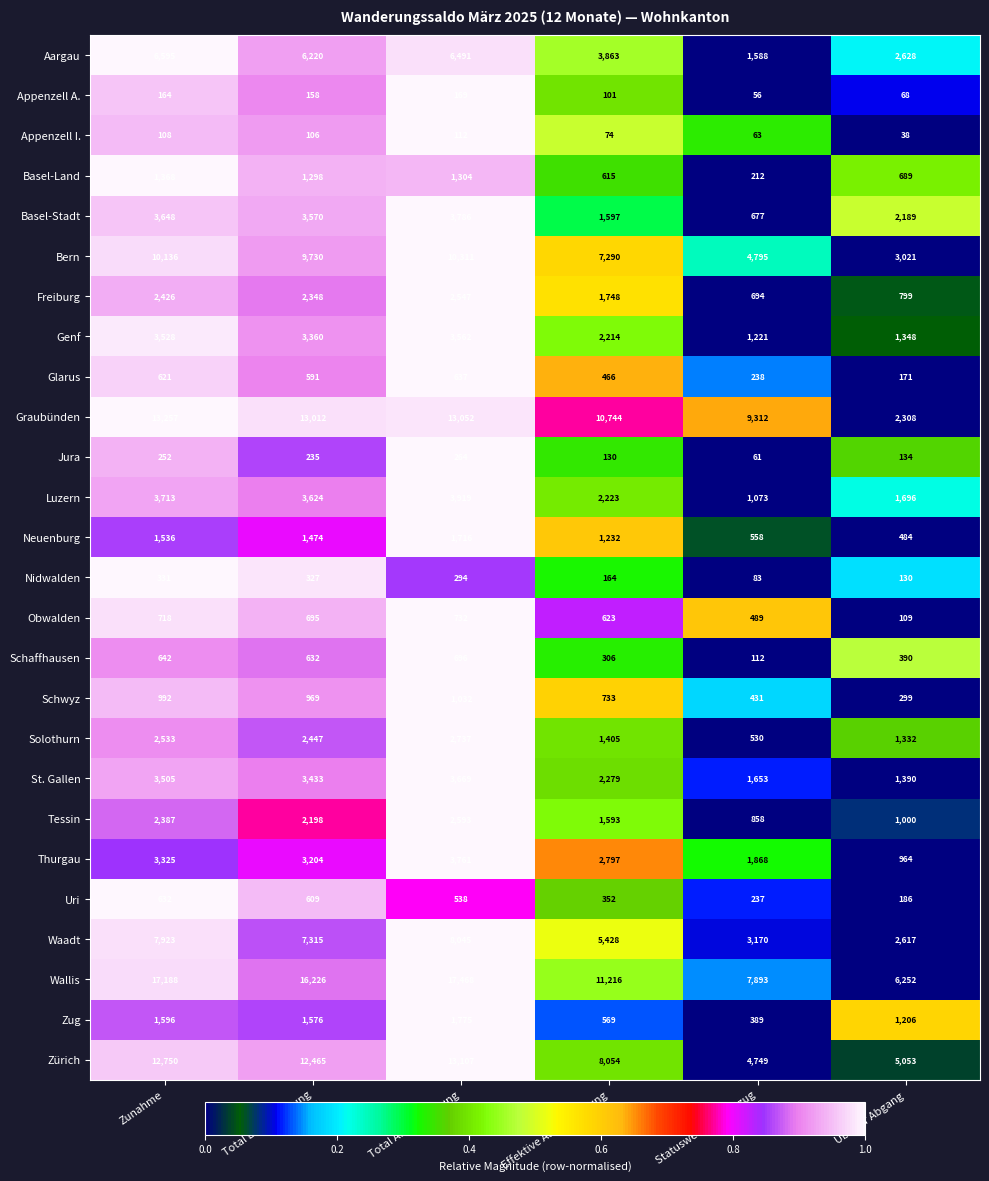

How many distinct data groups are displayed?

26